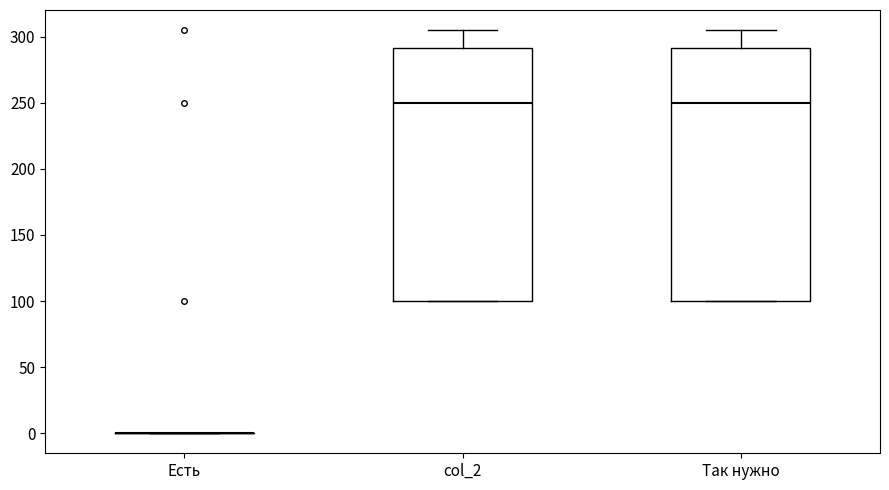

Reading left to right, read every box against the y-axis: the position of its median line, the range the box covers, and the ends of its whiskers. The values are not printed on the chart, so give them approximately, as read against the axis.

Есть: box collapsed to a line at 0, whiskers 0 to 0
col_2: median 250, box 100 to 290, whiskers 100 to 305
Так нужно: median 250, box 100 to 290, whiskers 100 to 305